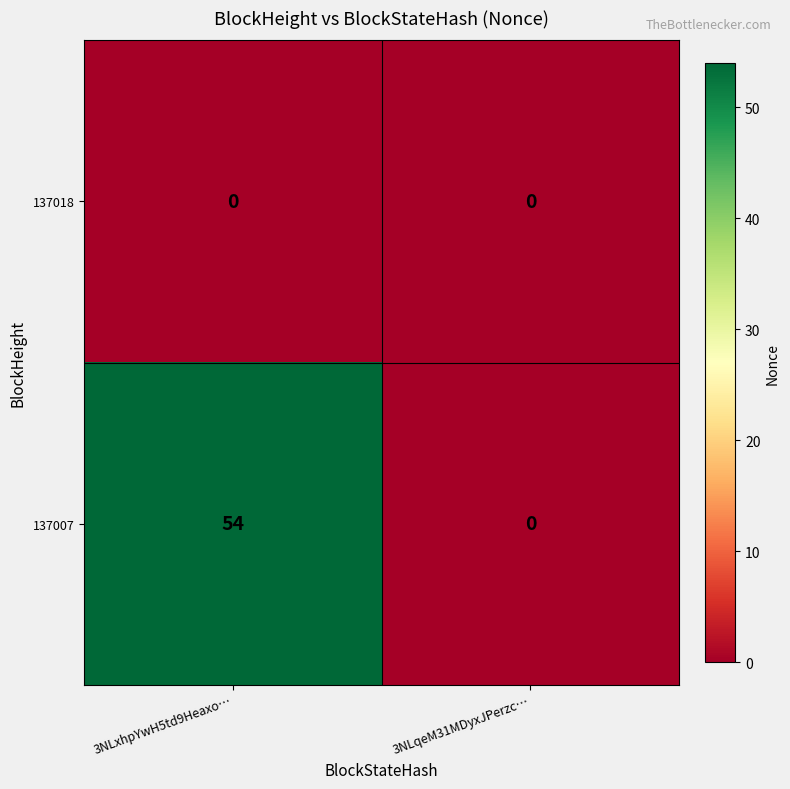

Reading left to right, extract all data points from this chart.

137018: 3NLxhpYwH5td9Heaxo…=0	3NLqeM31MDyxJPerzc…=0
137007: 3NLxhpYwH5td9Heaxo…=54	3NLqeM31MDyxJPerzc…=0